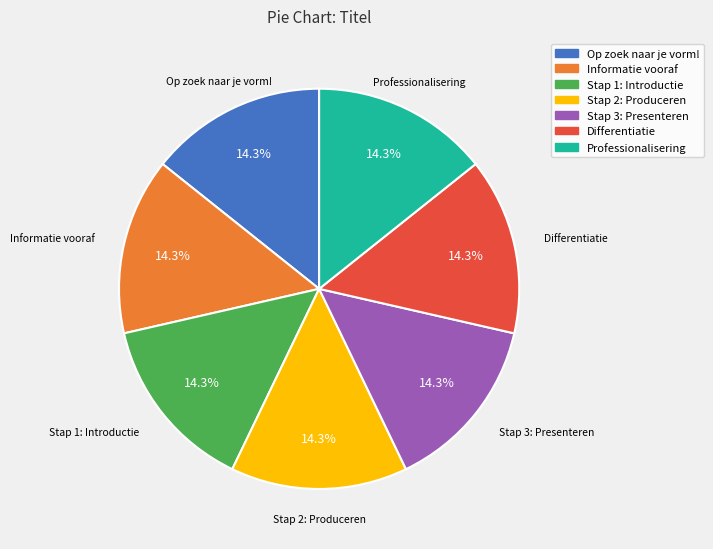

Combined, do Op zoek naar je vorm! and Stap 2: Produceren account for over 50%?

No